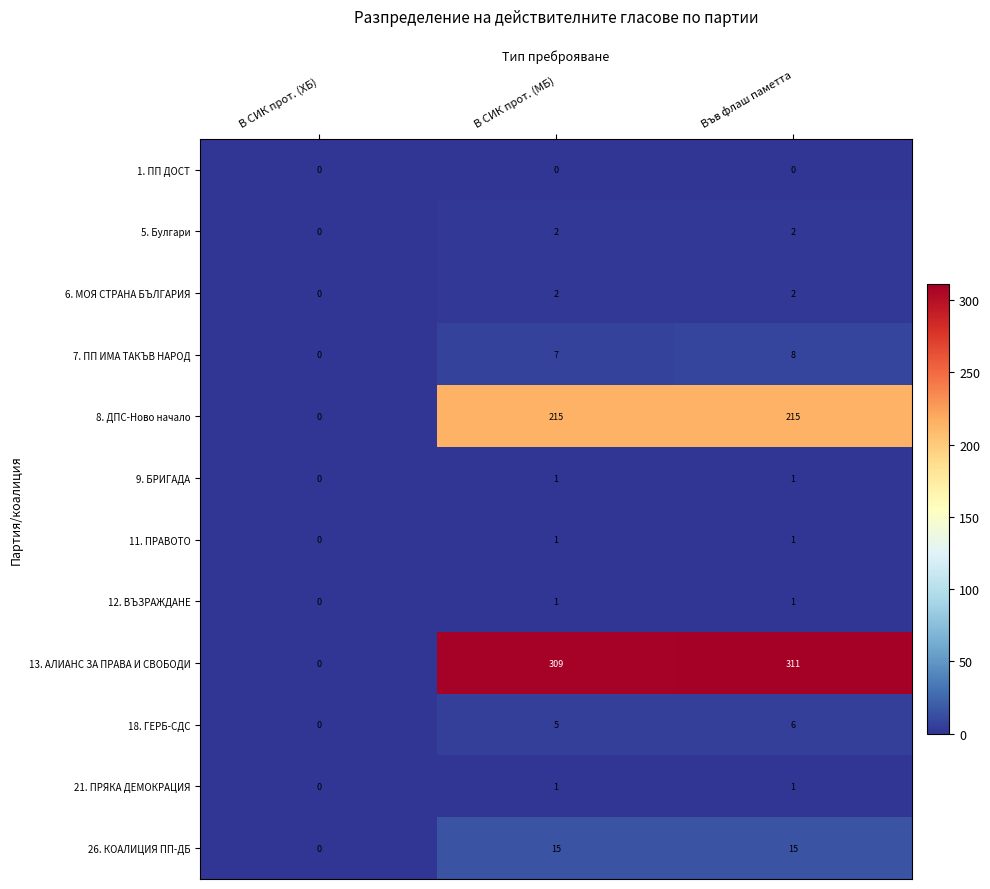

Count the 11. ПРАВОТО values in the range 0 to 1.

3